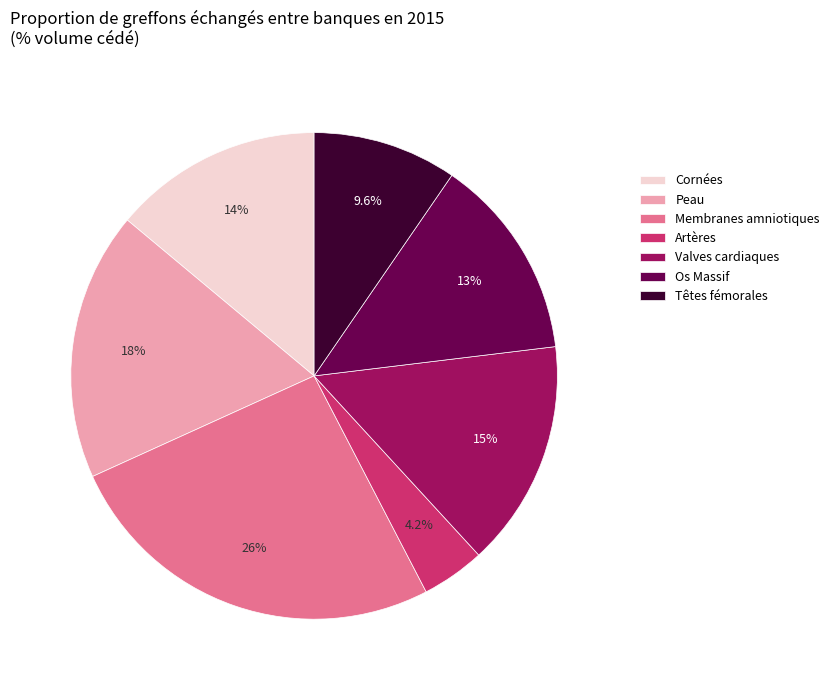

Does Cornées account for over 50% of the chart?

No